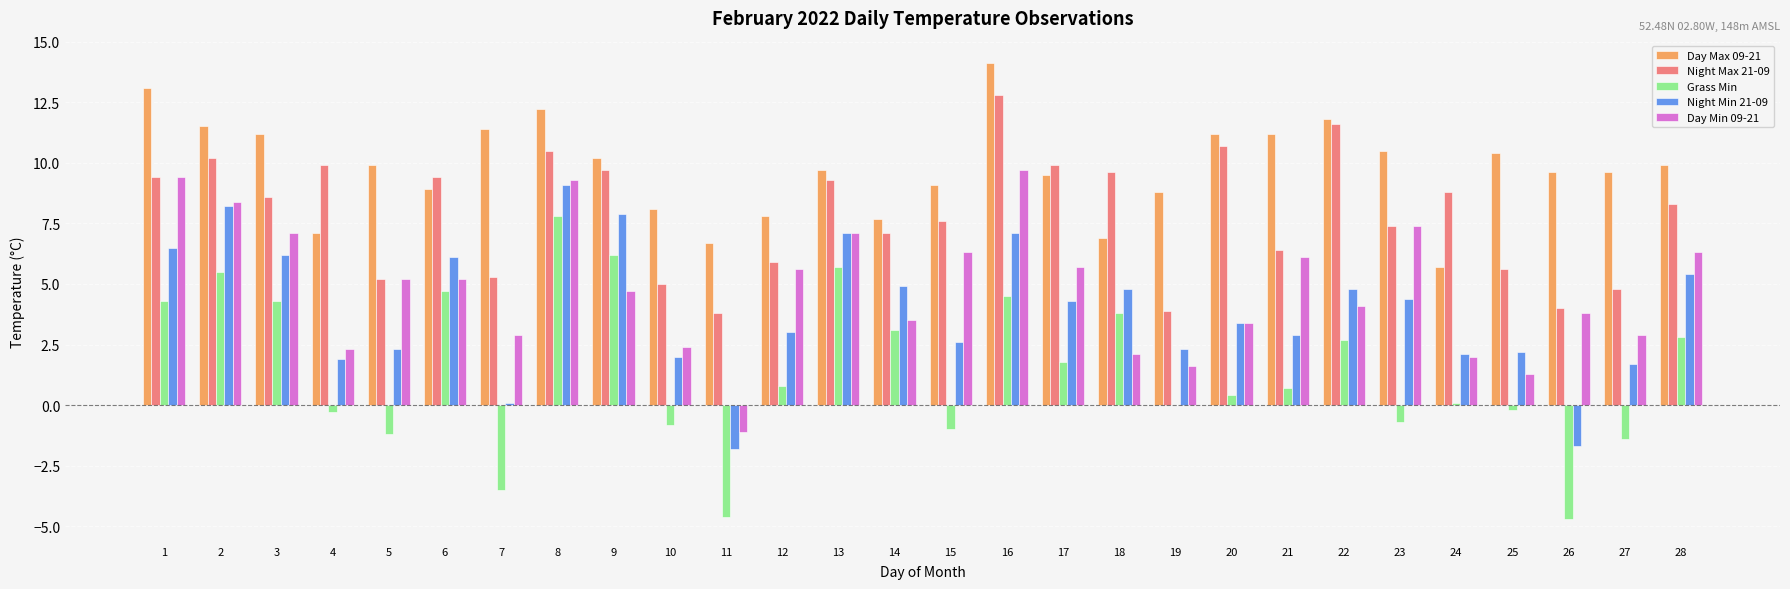

At which label does Night Max 21-09 first exceed 8?

1